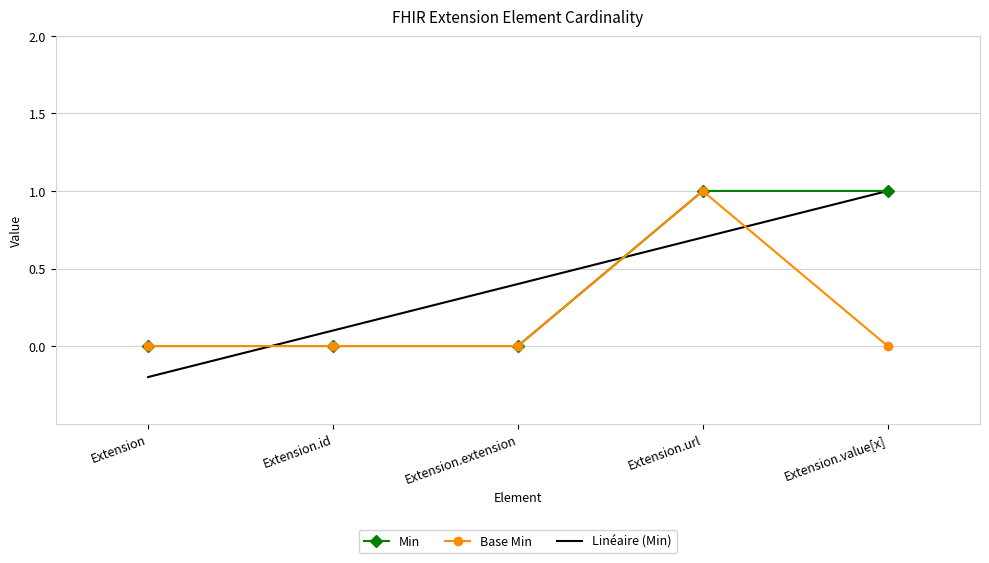

True or false: Base Min and Min intersect in this chart.

False